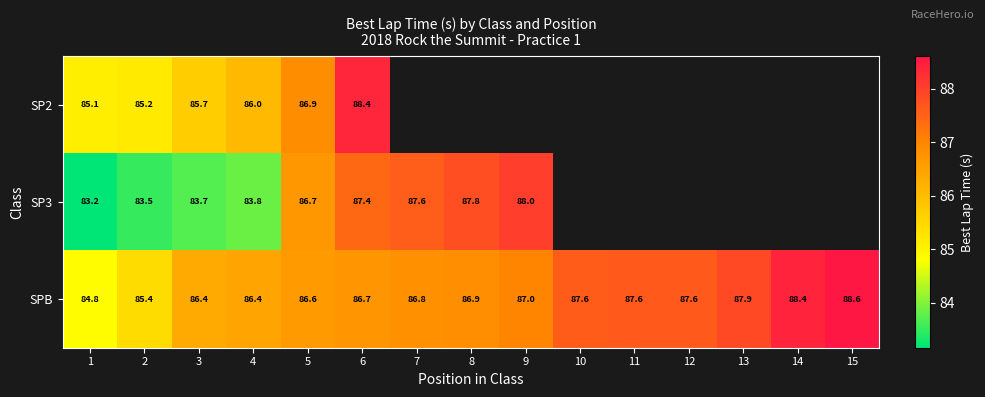

Which has a higher value, 3 or 6?

6